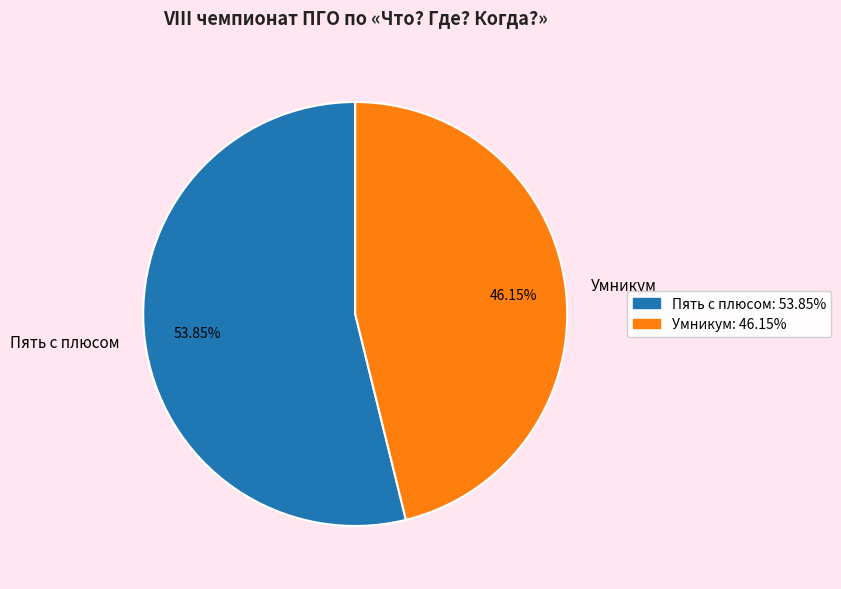

To the nearest percent, what is the difference between the Пять с плюсом and Умникум slice percentages?

8%